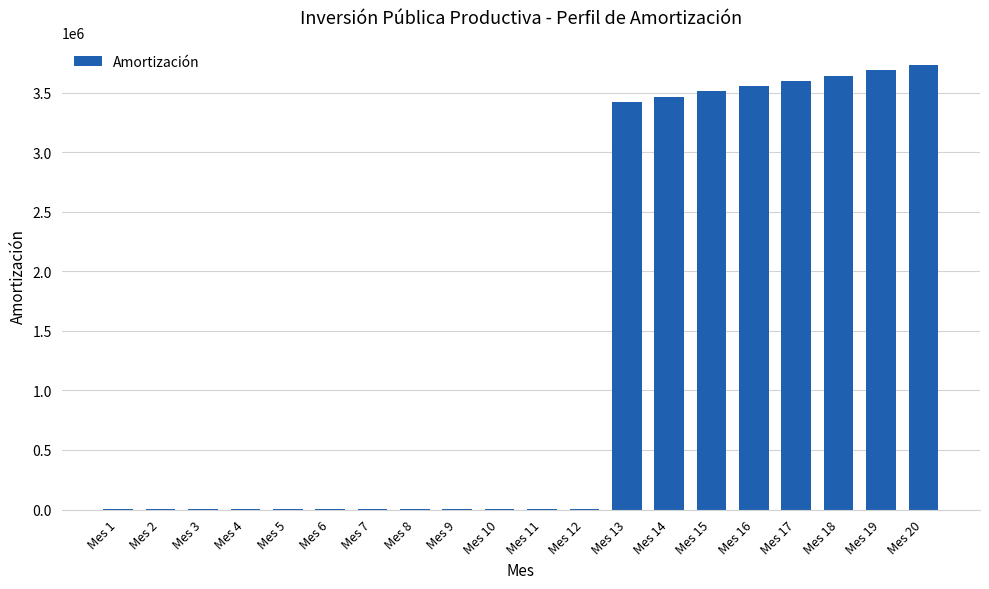

How many values exceed 1934?

8